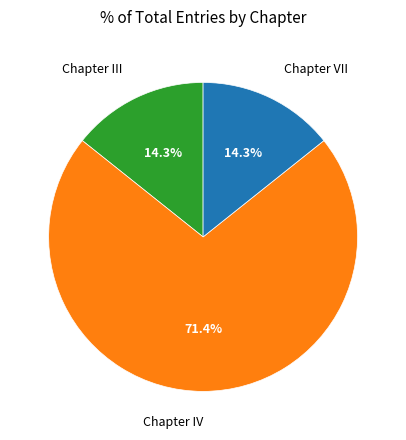

Which has a higher value, Chapter VII or Chapter IV?

Chapter IV